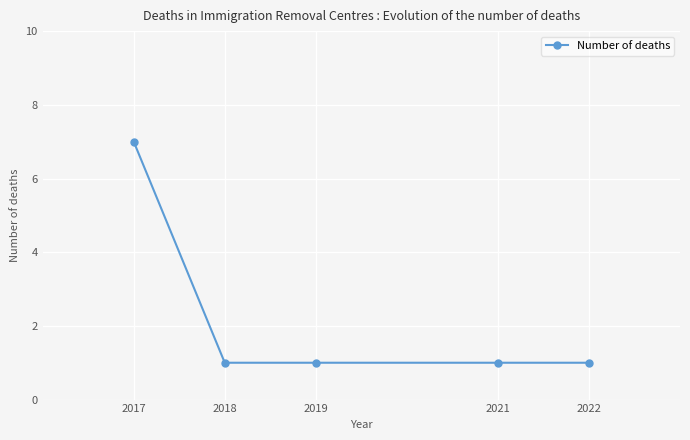

What is the minimum value shown in the chart?

1